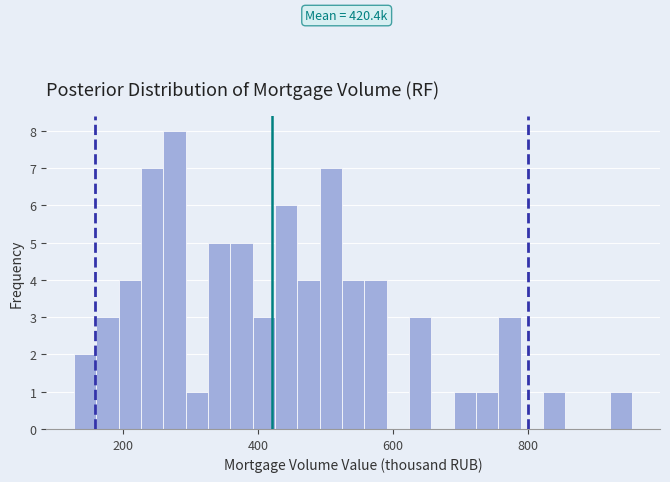

Read against the x-axis, roughly where is the centre of the tallest bar?

280